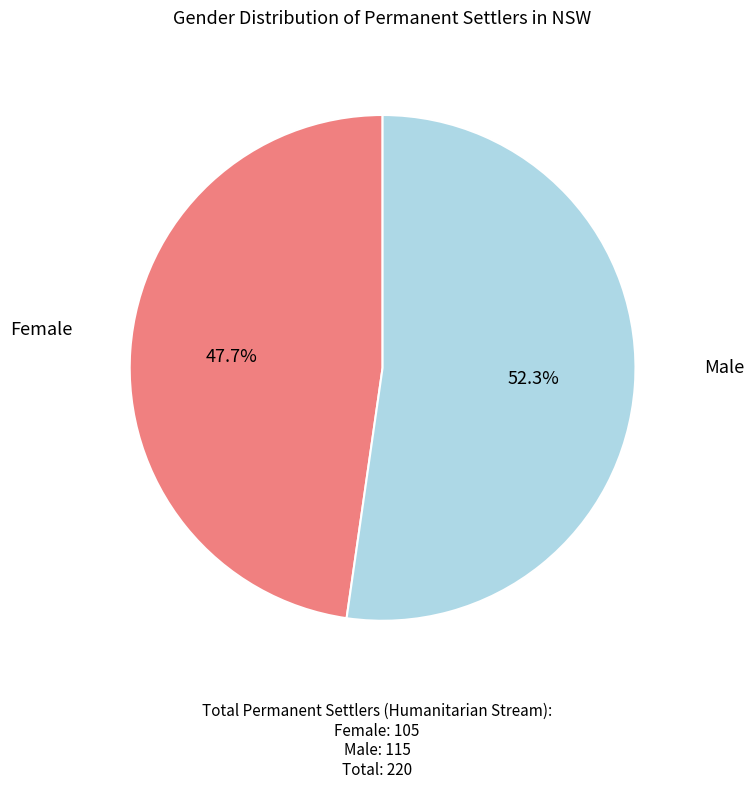

Is there any slice that represents more than half of the pie?

Yes